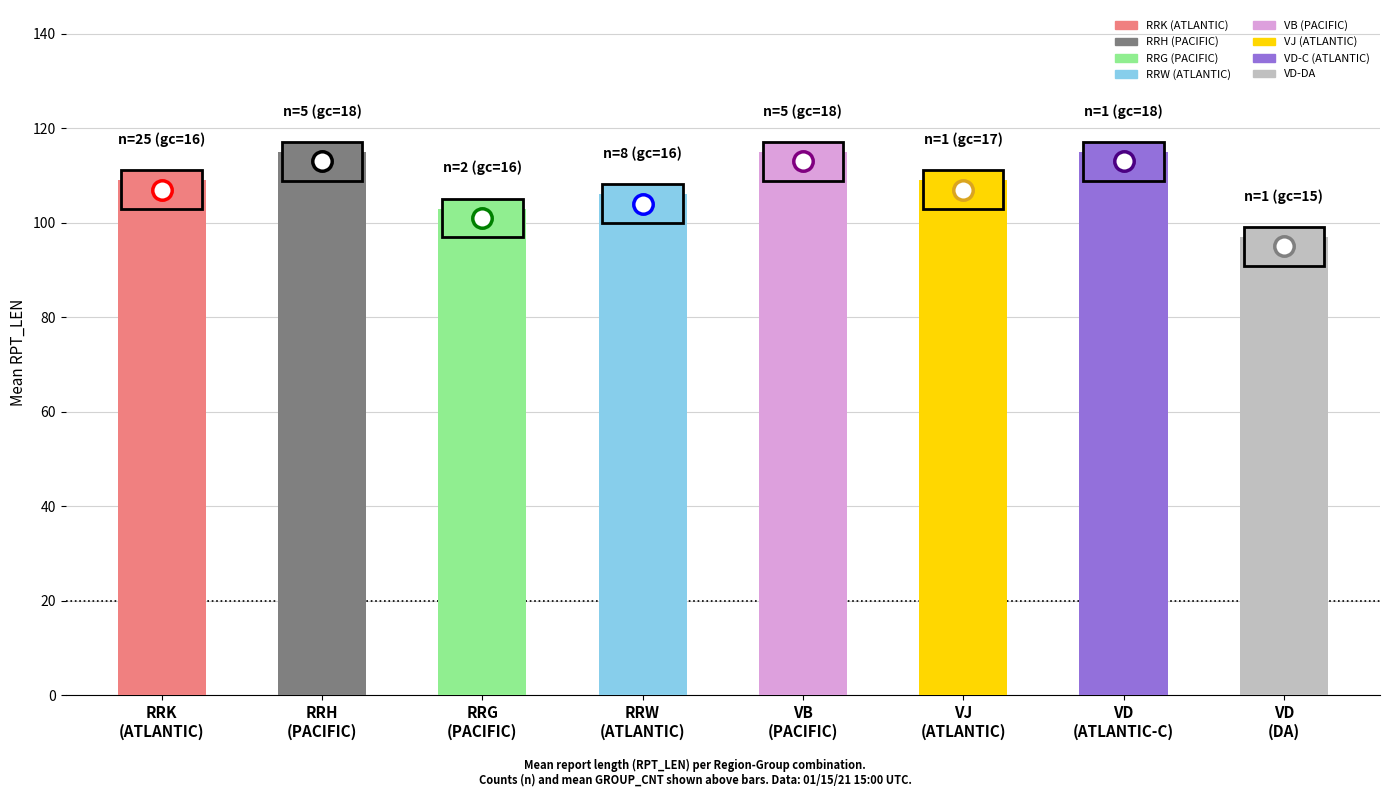

Count the values in the range 106 to 115.

6